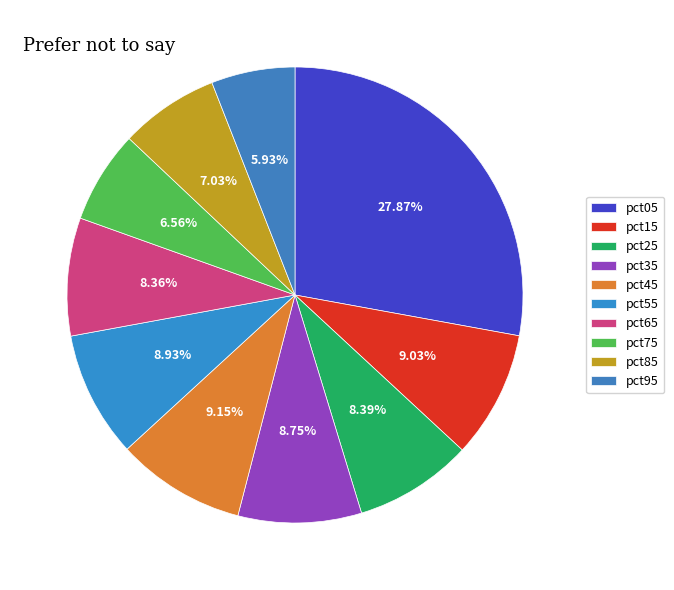

True or false: pct95 accounts for 6% of the total.

True